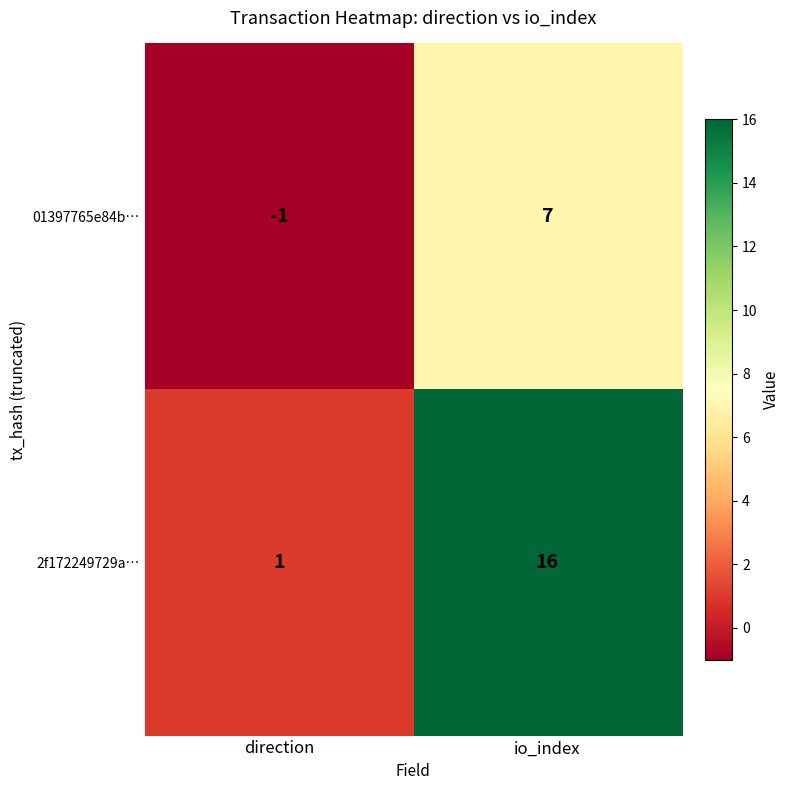

What is the sum of all 01397765e84b… values?

6